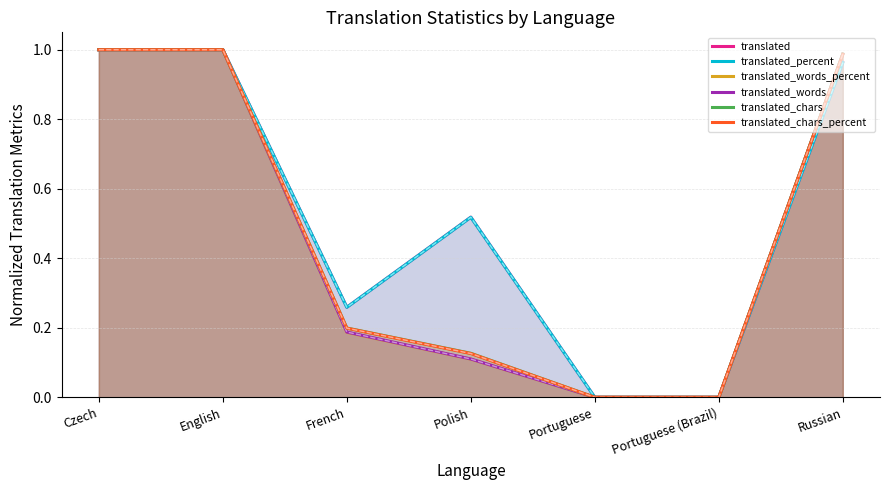

True or false: translated_chars_percent and translated_words_percent cross at least once.

False